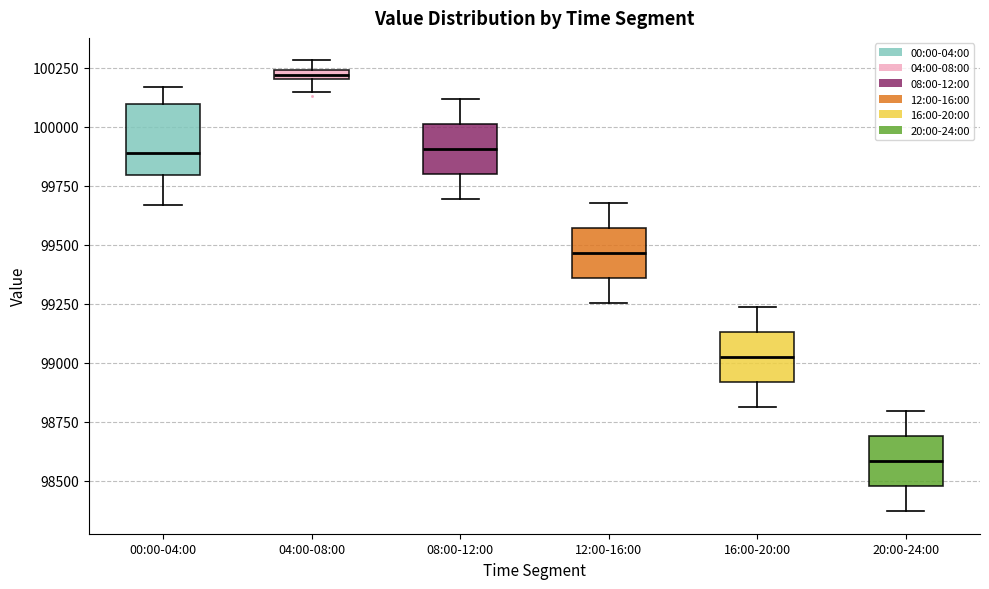

Where does the lower whisker of the box for 20:00-24:00 end on the y-axis? The values are not printed on the chart, so give them approximately, as read against the axis.

98350